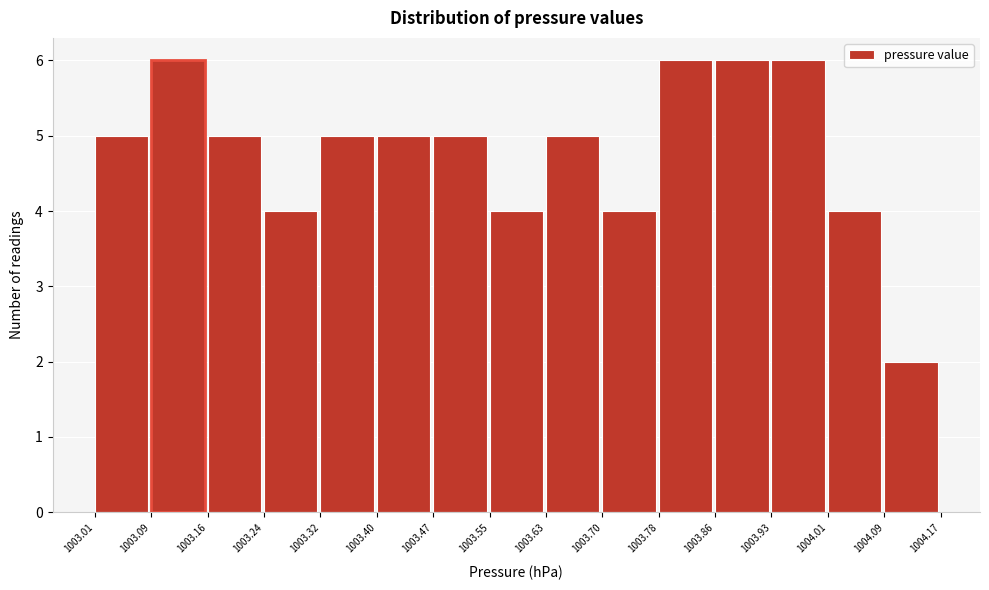

Reading left to right, list every bar in this chart as the range it spans on the x-axis followed by its height. The values are not printed on the chart, so give them approximately, as read against the axis.

1003.01 to 1003.09: 5
1003.09 to 1003.16: 6
1003.16 to 1003.24: 5
1003.24 to 1003.32: 4
1003.32 to 1003.40: 5
1003.40 to 1003.47: 5
1003.47 to 1003.55: 5
1003.55 to 1003.63: 4
1003.63 to 1003.70: 5
1003.70 to 1003.78: 4
1003.78 to 1003.86: 6
1003.86 to 1003.93: 6
1003.93 to 1004.01: 6
1004.01 to 1004.09: 4
1004.09 to 1004.17: 2